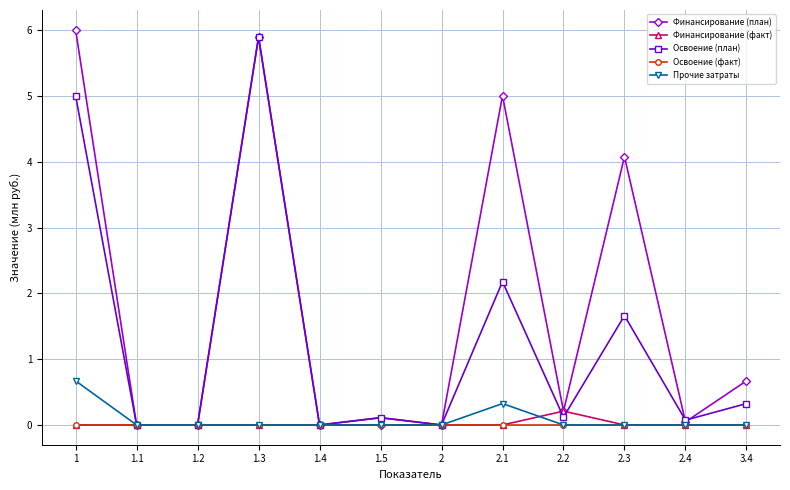

Which series has the largest range (max minus min)?

Финансирование (план)